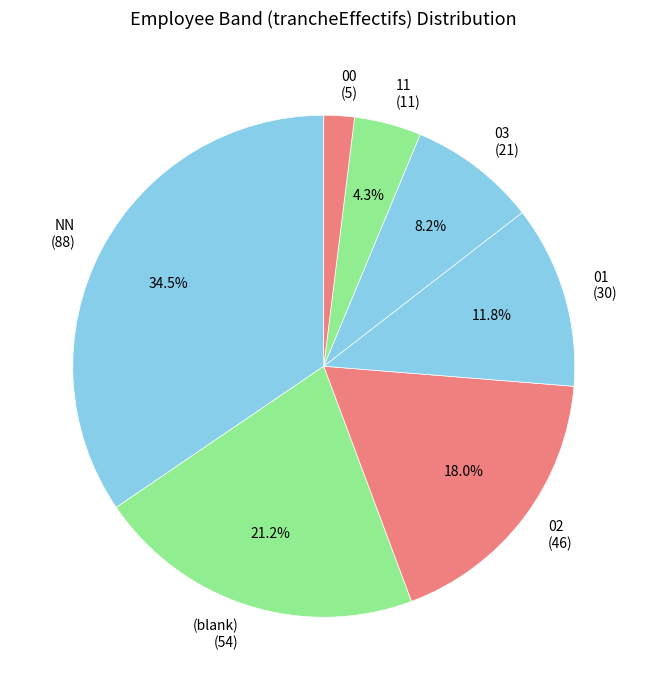

What percentage is NOT represented by NN (88)?

65.5%